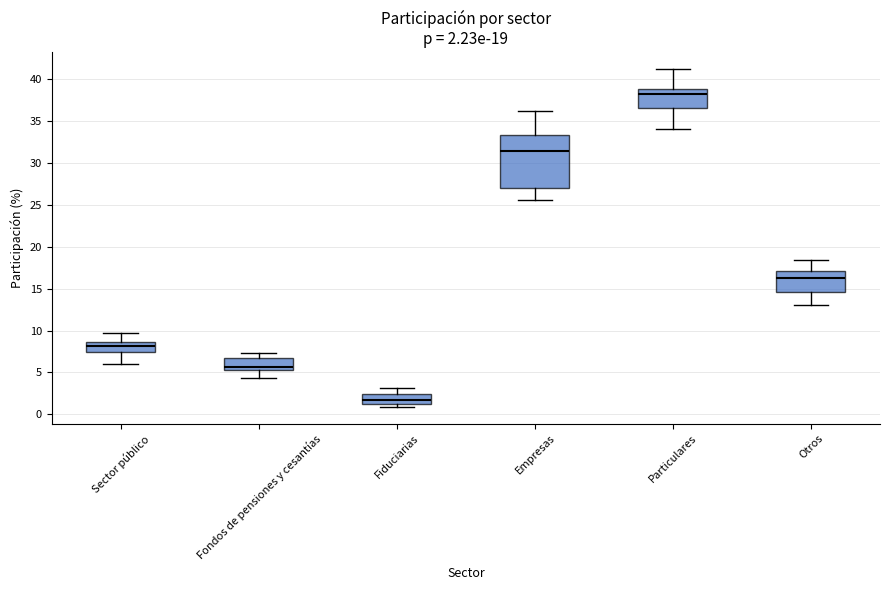

Which box is the tallest, from its lower edge to its upper edge?

Empresas